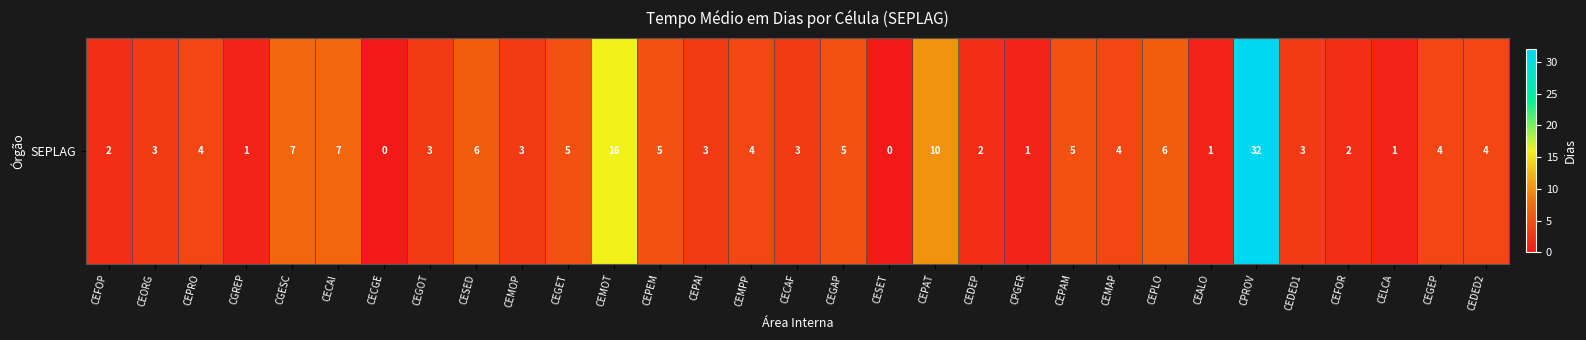

How many data points are less than 4?

15